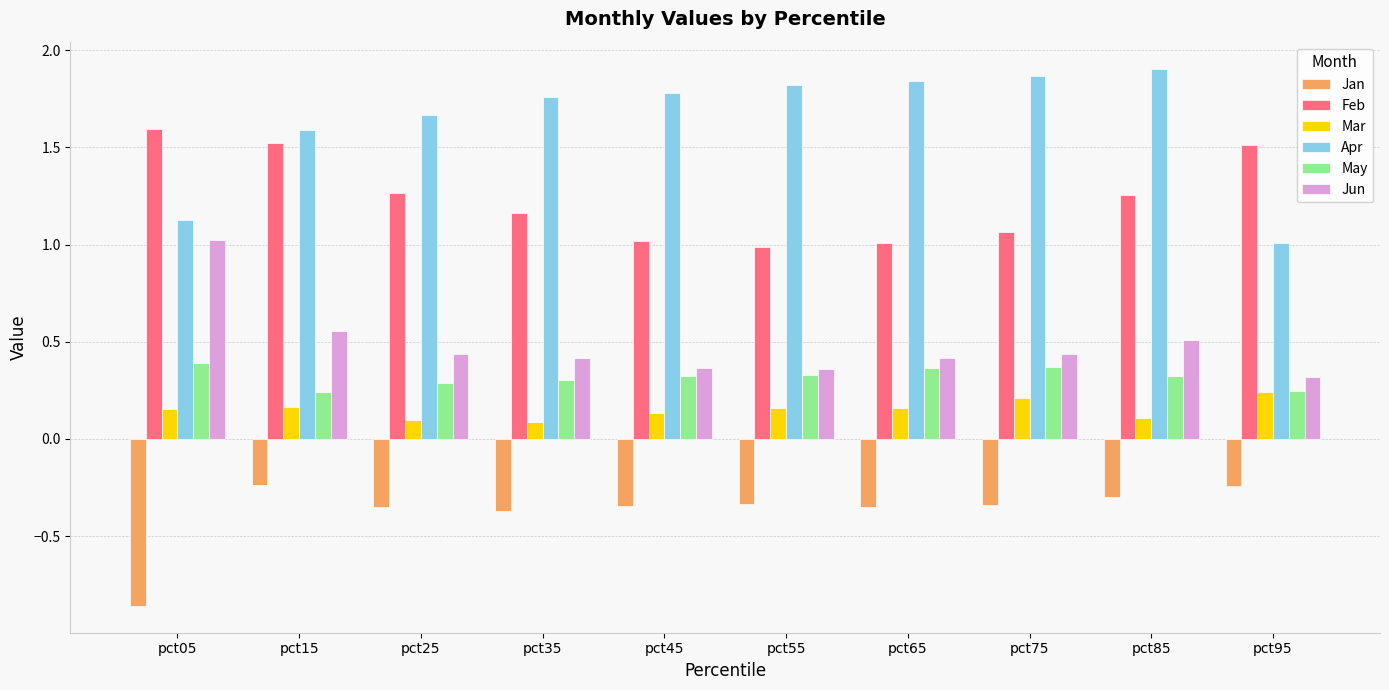

True or false: Jun has a value of 0.9 at pct85.

False